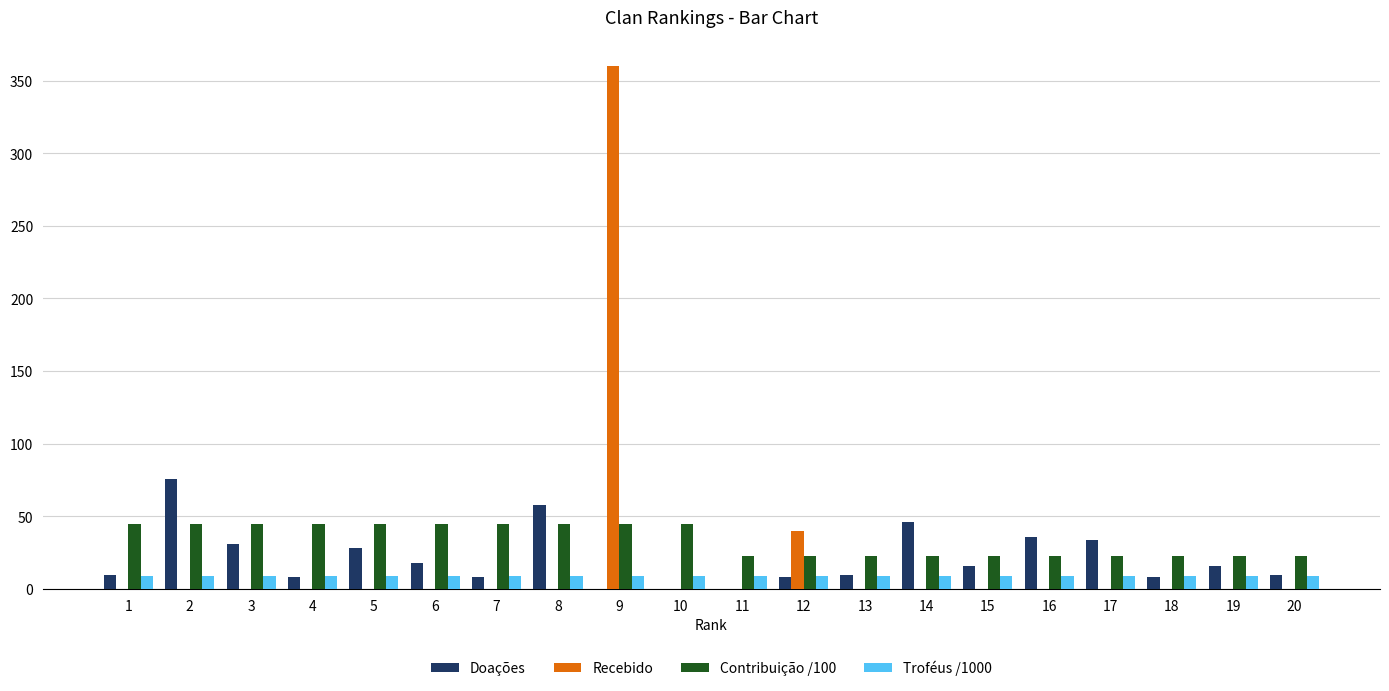

Which series has the largest total across all categories?

Contribuição /100